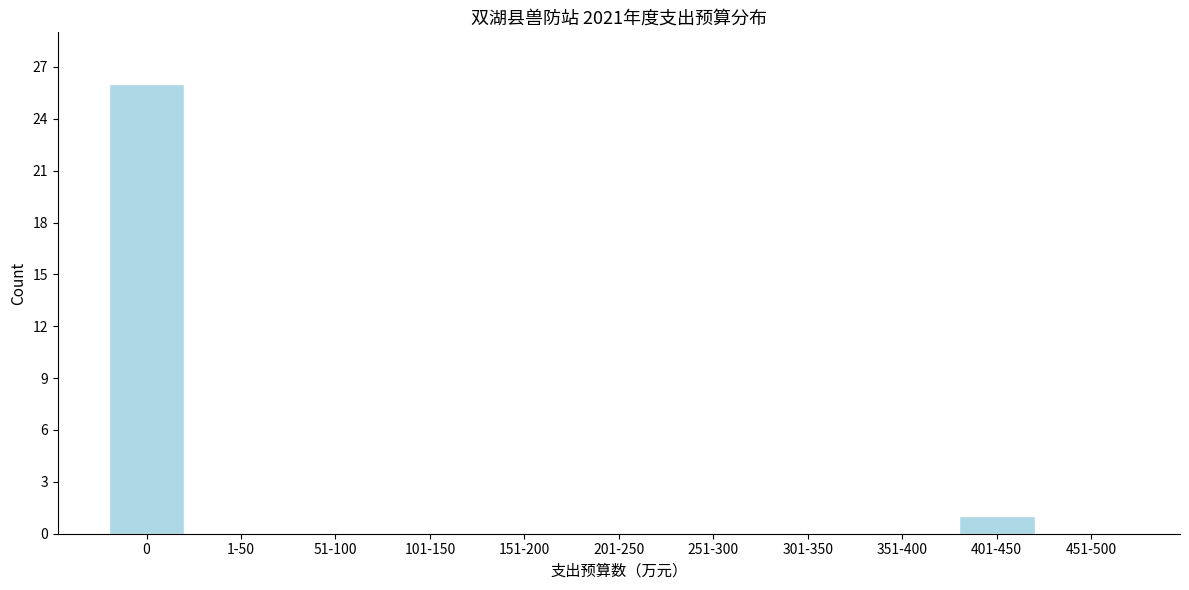

Reading left to right, extract all data points from this chart.

0=26	1-50=0	51-100=0	101-150=0	151-200=0	201-250=0	251-300=0	301-350=0	351-400=0	401-450=1	451-500=0